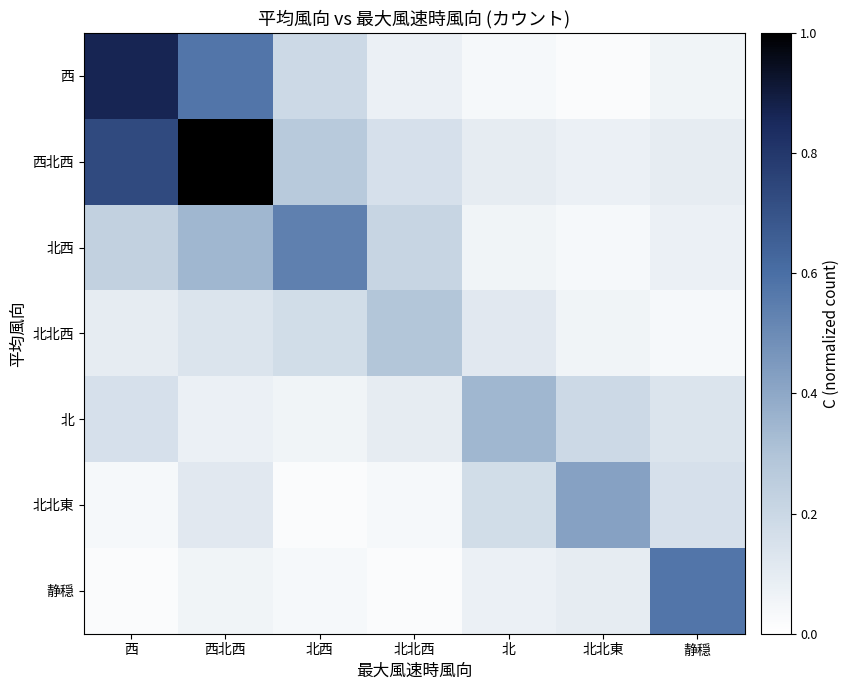

Reading left to right, extract all data points from this chart.

西: 西=0.9	西北西=0.6	北西=0.2	北北西=0.1	北=0.0	北北東=0.0	静穏=0.1
西北西: 西=0.7	西北西=1.0	北西=0.3	北北西=0.2	北=0.1	北北東=0.1	静穏=0.1
北西: 西=0.2	西北西=0.3	北西=0.5	北北西=0.2	北=0.1	北北東=0.0	静穏=0.1
北北西: 西=0.1	西北西=0.1	北西=0.2	北北西=0.3	北=0.1	北北東=0.1	静穏=0.0
北: 西=0.2	西北西=0.1	北西=0.1	北北西=0.1	北=0.3	北北東=0.2	静穏=0.1
北北東: 西=0.0	西北西=0.1	北西=0.0	北北西=0.0	北=0.2	北北東=0.4	静穏=0.2
静穏: 西=0.0	西北西=0.1	北西=0.0	北北西=0.0	北=0.1	北北東=0.1	静穏=0.6